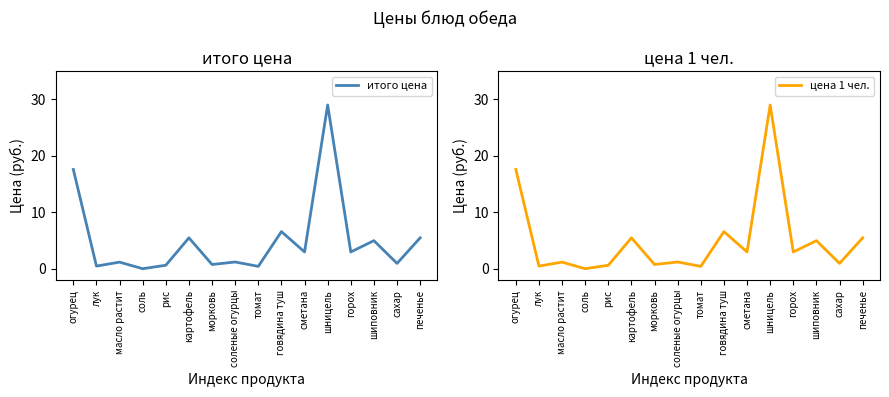

What position from the right is шиповник?

3